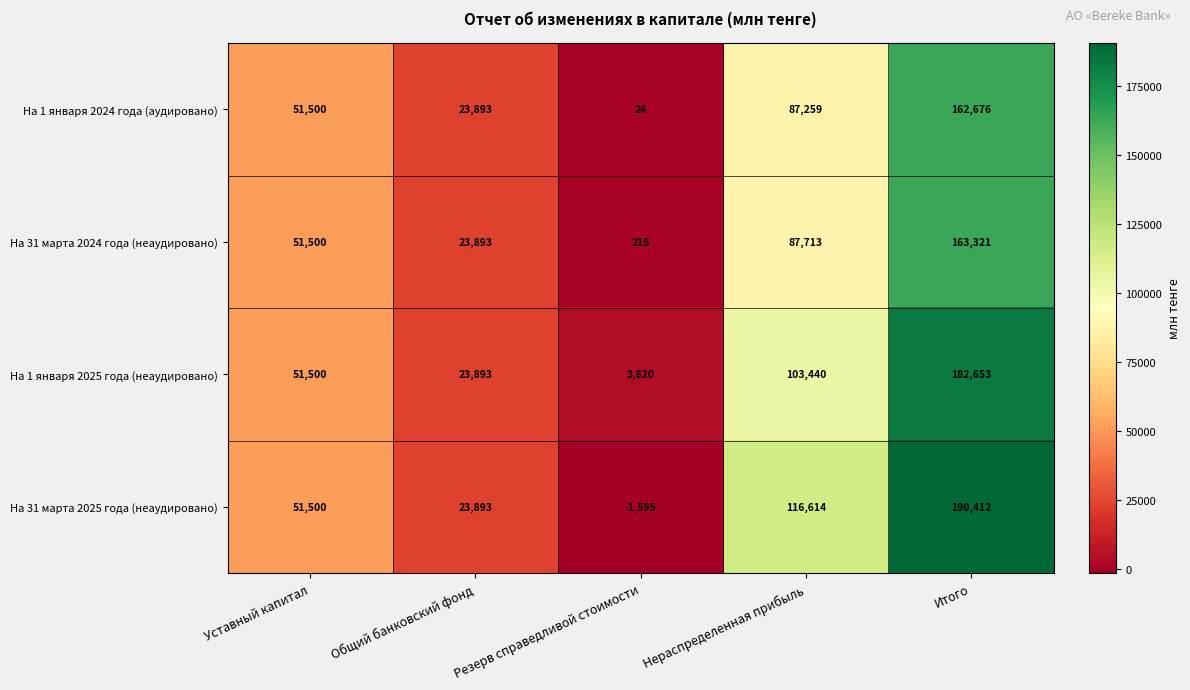

True or false: На 31 марта 2025 года (неаудировано) has a value of -1595 at Резерв справедливой стоимости.

True